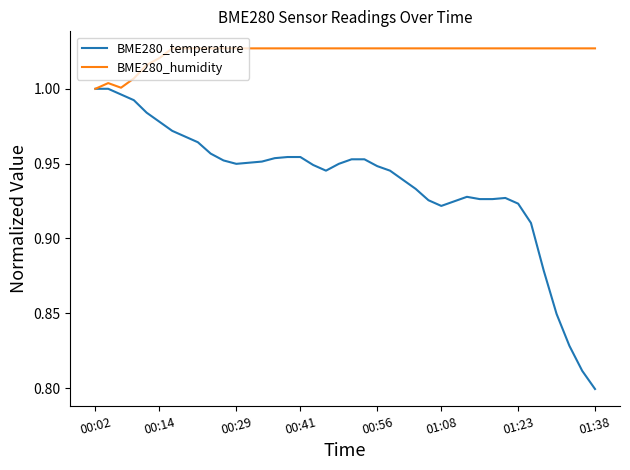

Rank the series by their average value, from highest to lowest.

BME280_humidity, BME280_temperature